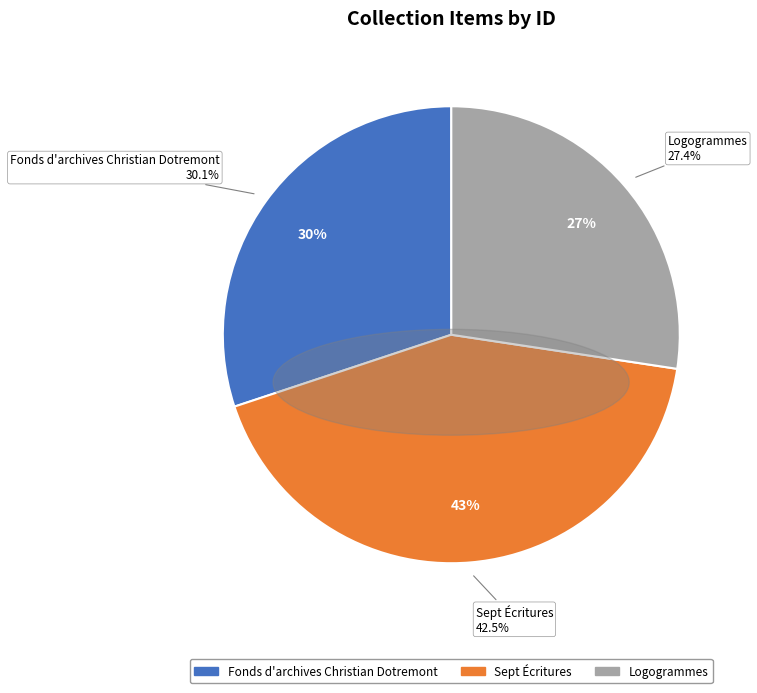

What is the largest slice in the pie chart?

Sept Écritures